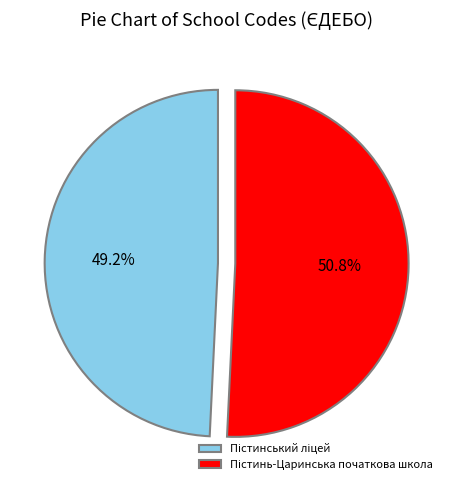

What percentage is NOT represented by Пістинь-Царинська початкова школа?

49.2%